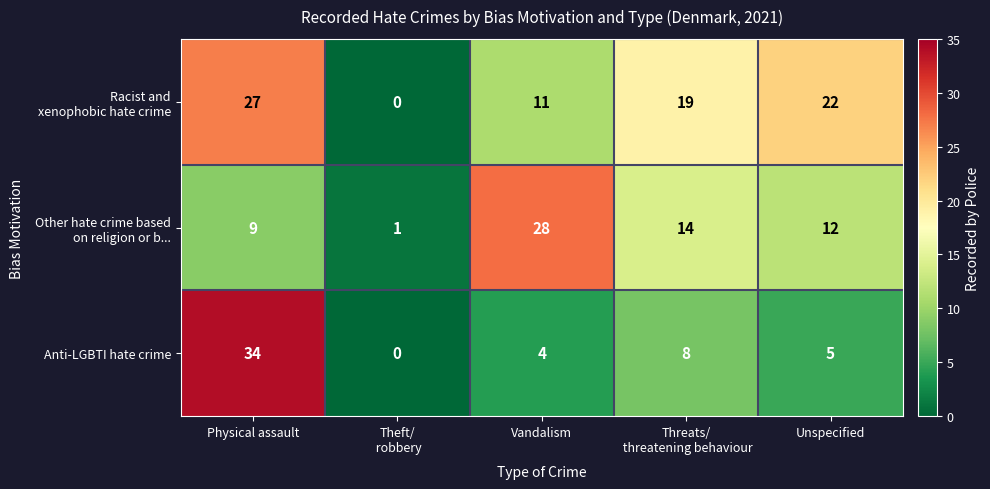

The value of Anti-LGBTI hate crime at Vandalism is 2. True or false?

False